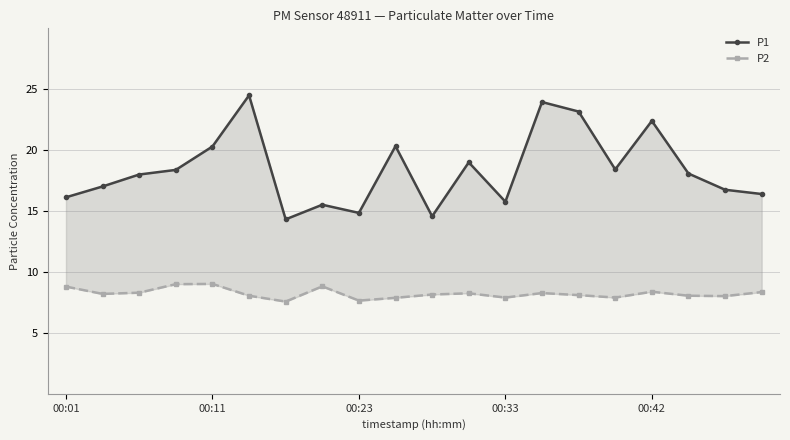

What is the lowest value of the P1 series?

14.3